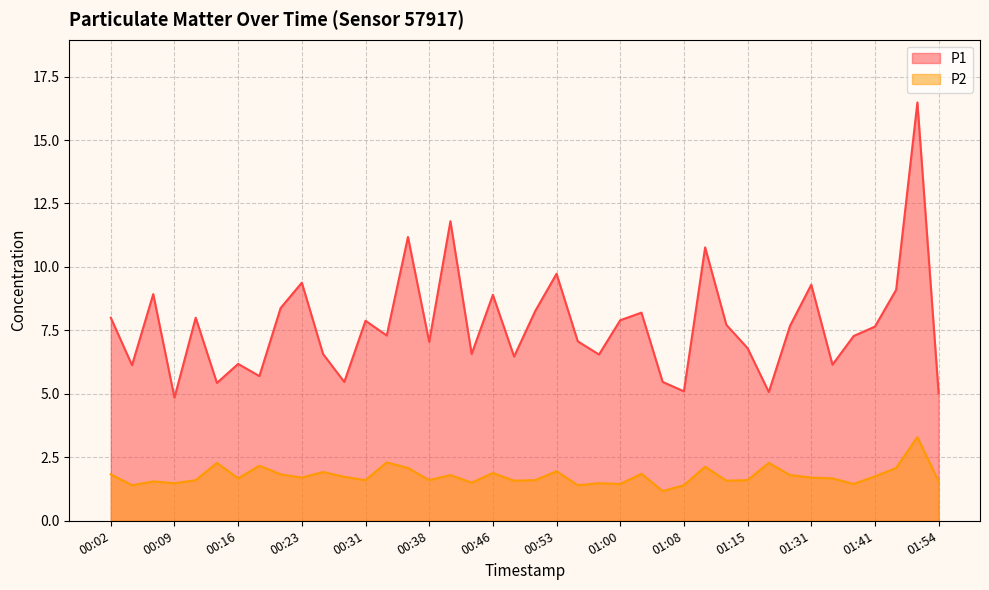

What is the value of the P1 point at the 35th from the left?

6.2